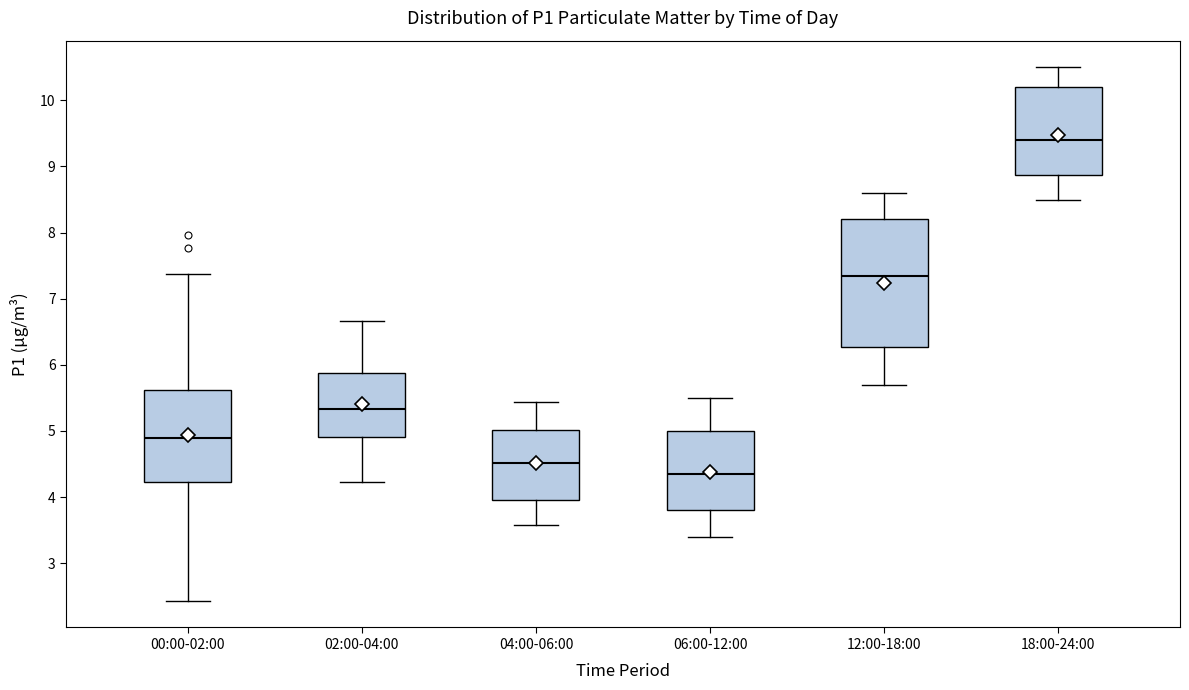

Comparing the boxes themselves (not the whiskers), which one is the tallest?

12:00-18:00